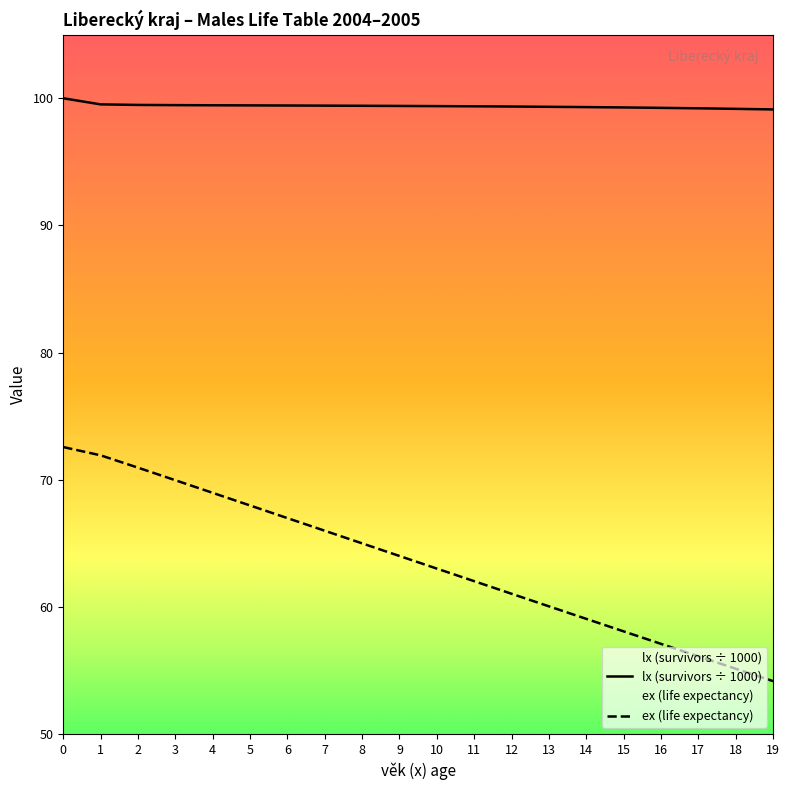

Reading right to left, what are all the values shown in this chart?

lx (survivors ÷ 1000): 99.1	99.2	99.2	99.2	99.3	99.3	99.3	99.3	99.4	99.4	99.4	99.4	99.4	99.4	99.4	99.4	99.5	99.5	99.5	100.0
ex (life expectancy): 54.2	55.1	56.1	57.1	58.1	59.1	60.1	61.0	62.0	63.0	64.0	65.0	66.0	67.0	68.0	69.0	70.0	71.0	71.9	72.6